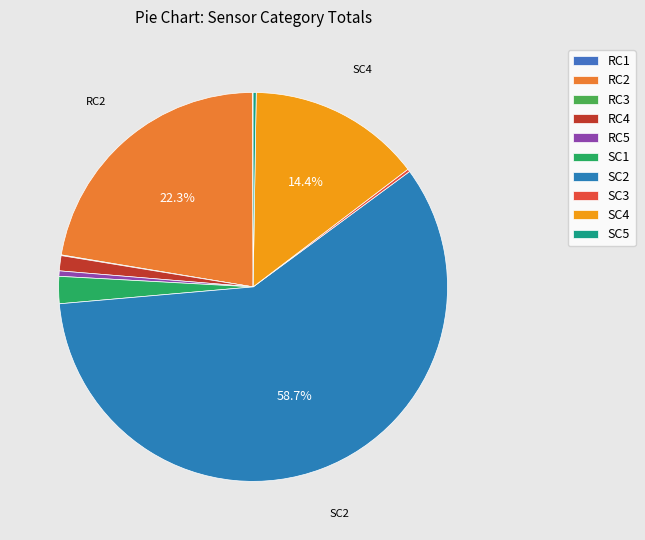

The RC1 slice represents 0% of the pie. True or false?

True